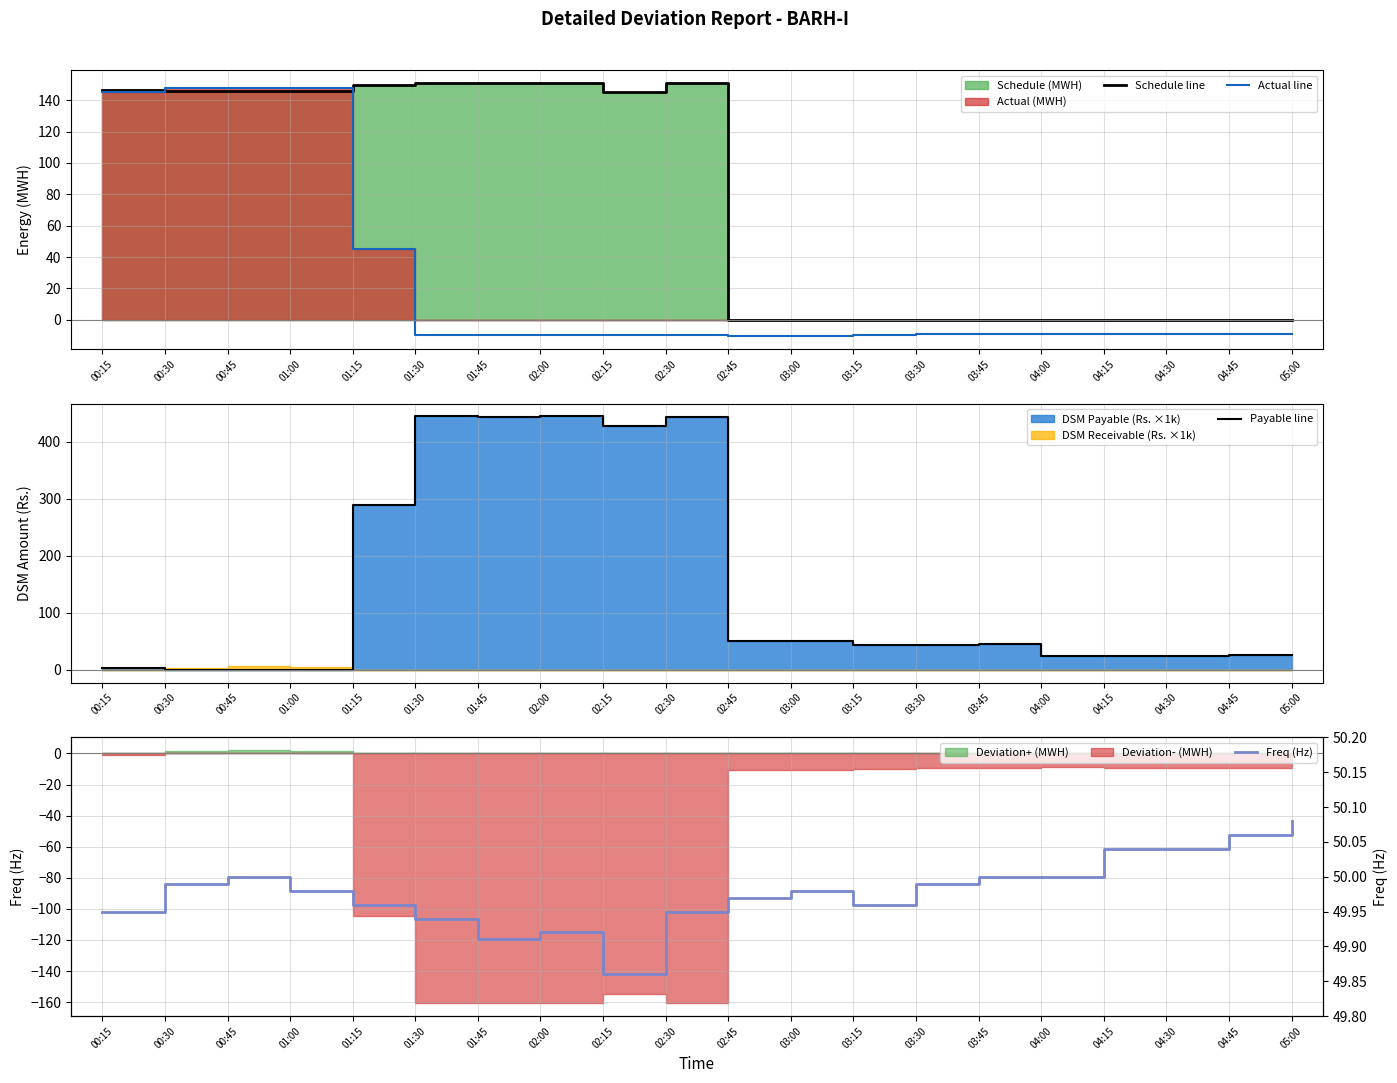

At which category does Freq (Hz) reach its first local peak?

00:45